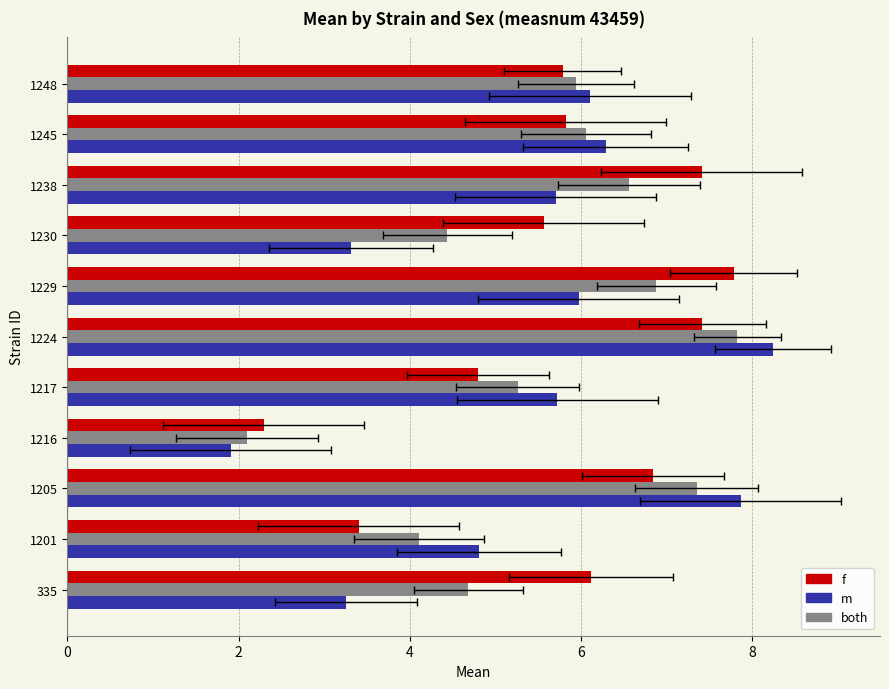

Which series changed the most between 1224 and 1248?

m